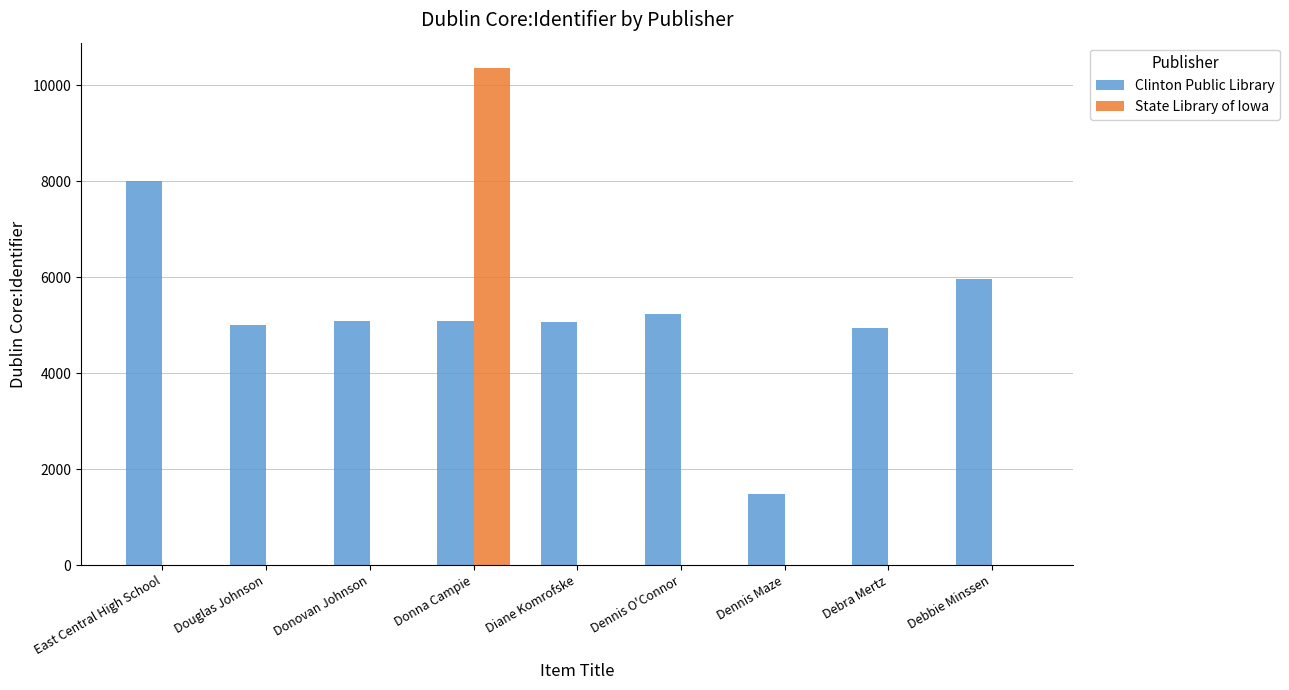

Between East Central High School and Dennis Maze, which series saw the biggest shift?

Clinton Public Library